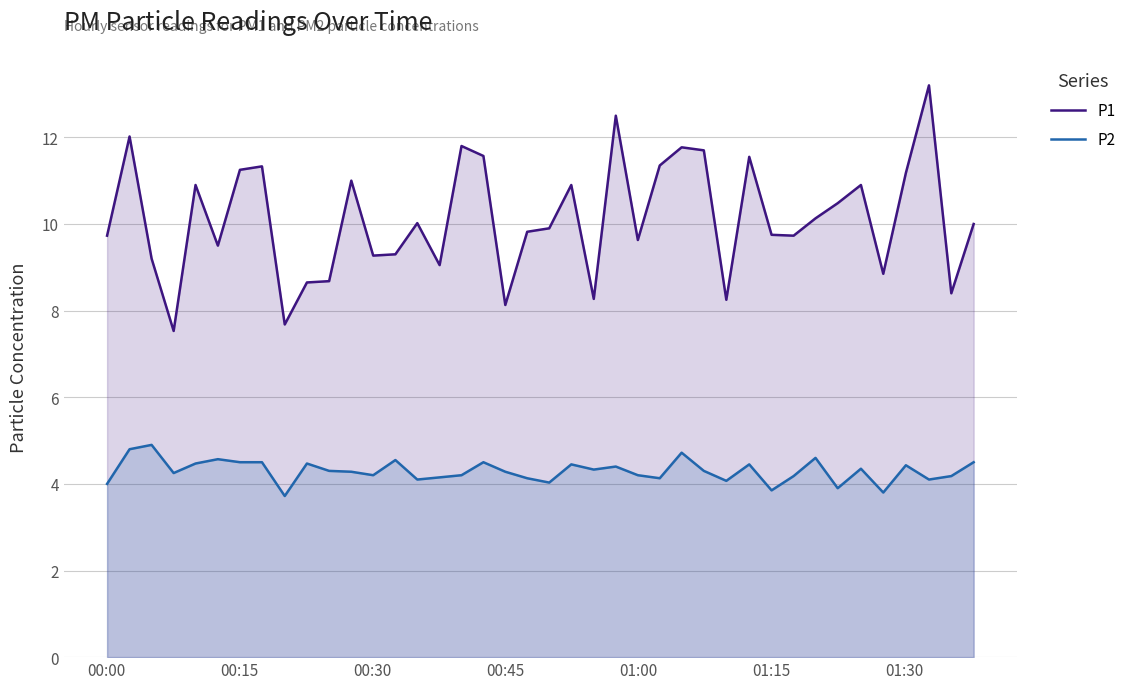

Which series has the largest total across all categories?

P1